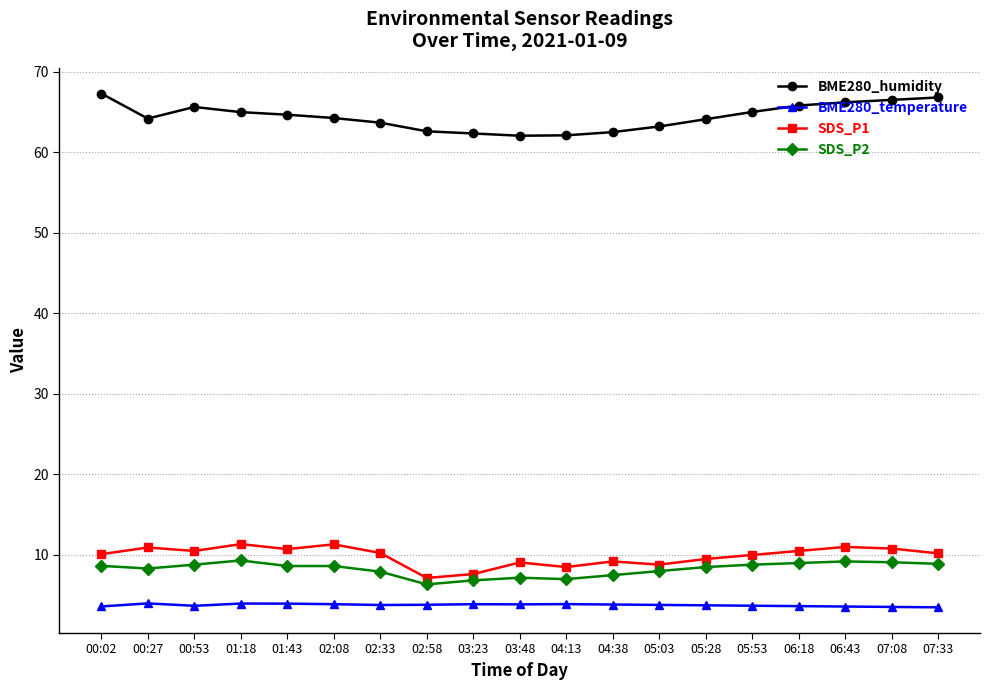

Is it true that BME280_humidity equals 65.0 at 05:53?

True